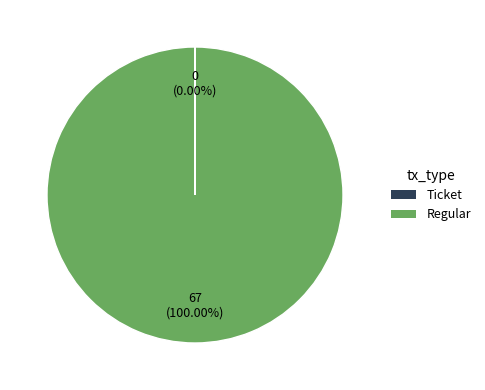

Which category accounts for the majority?

Regular